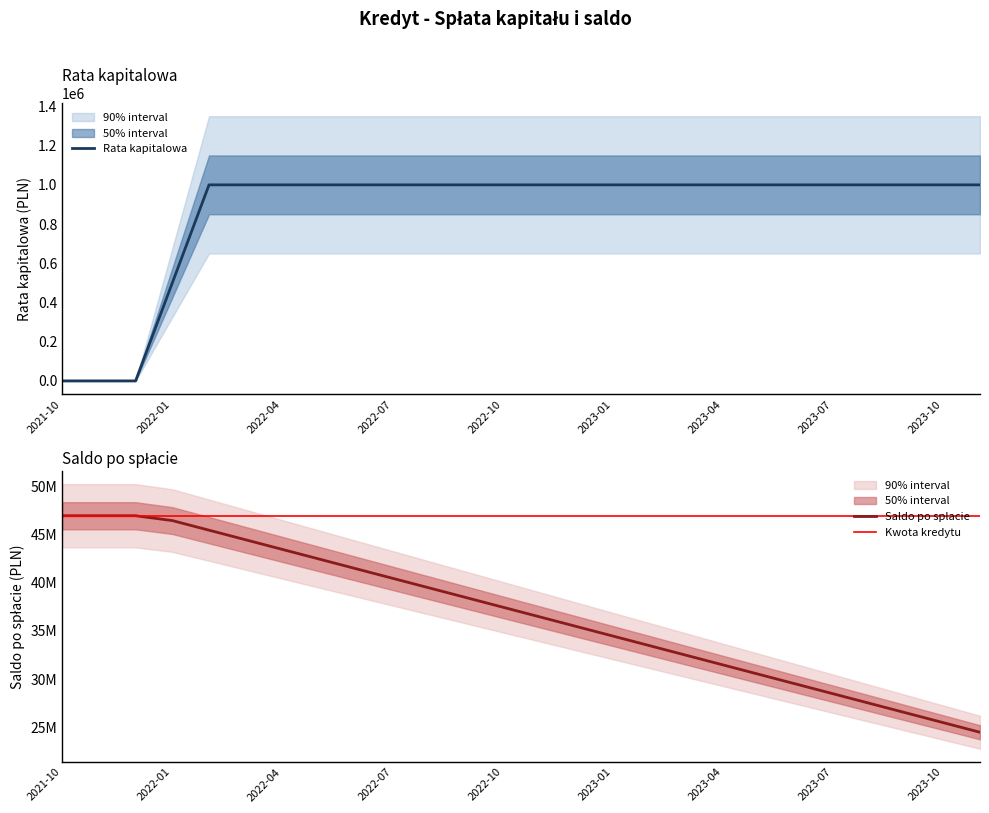

Reading left to right, what are all the values shown in this chart?

Rata kapitalowa: 2021-10=0	2021-11=0	2021-12=0	2022-01=500000	2022-02=1000000	2022-03=1000000	2022-04=1000000	2022-05=1000000	2022-06=1000000	2022-07=1000000	2022-08=1000000	2022-09=1000000	2022-10=1000000	2022-11=1000000	2022-12=1000000	2023-01=1000000	2023-02=1000000	2023-03=1000000	2023-04=1000000	2023-05=1000000	2023-06=1000000	2023-07=1000000	2023-08=1000000	2023-09=1000000	2023-10=1000000	2023-11=1000000
Saldo po splacie: 2021-10=46970077	2021-11=46970077	2021-12=46970077	2022-01=46470077	2022-02=45470077	2022-03=44470077	2022-04=43470077	2022-05=42470077	2022-06=41470077	2022-07=40470077	2022-08=39470077	2022-09=38470077	2022-10=37470077	2022-11=36470077	2022-12=35470077	2023-01=34470077	2023-02=33470077	2023-03=32470077	2023-04=31470077	2023-05=30470077	2023-06=29470077	2023-07=28470077	2023-08=27470077	2023-09=26470077	2023-10=25470077	2023-11=24470077